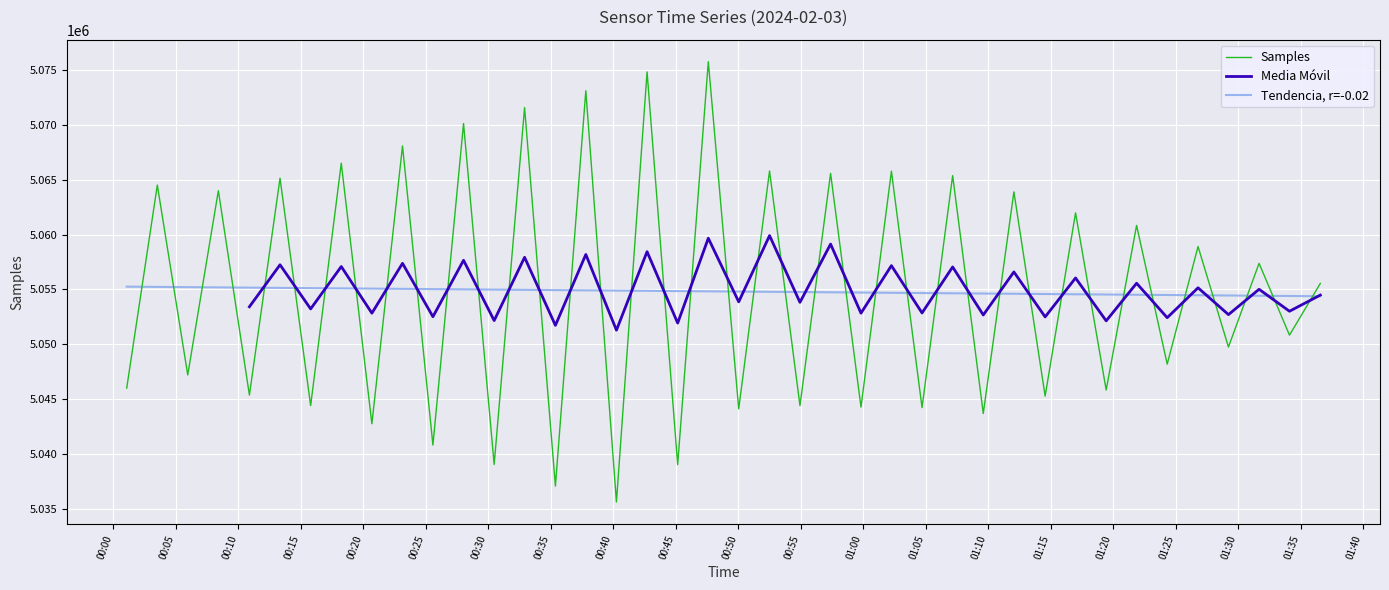

True or false: Tendencia, r=-0.02 has more than 0 points higher than both neighbors.

False